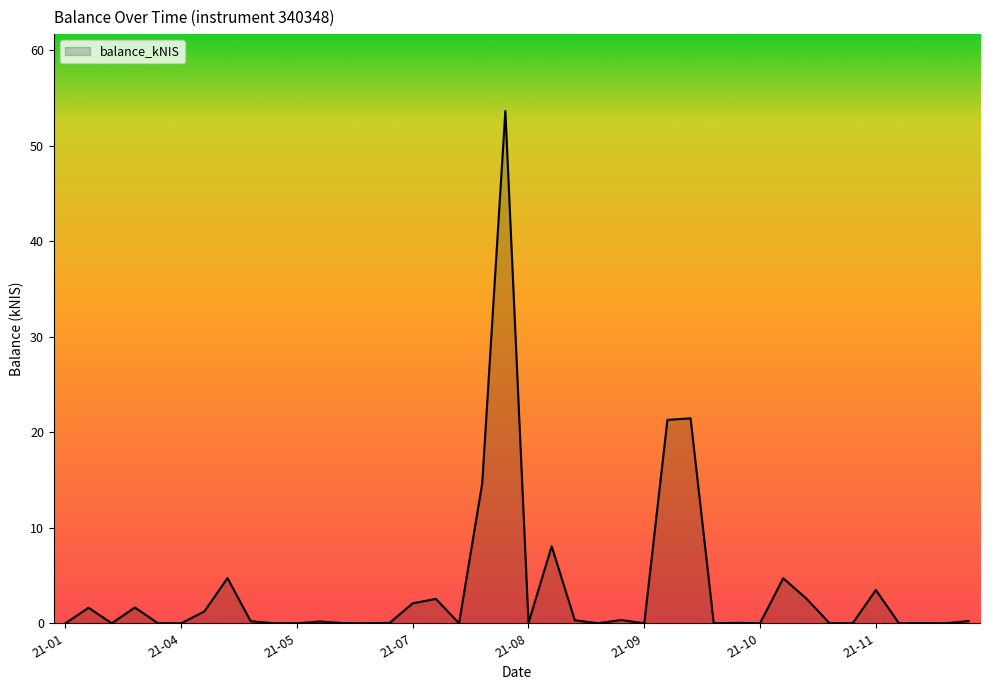

What is the difference between the maximum and minimum values?

53.6